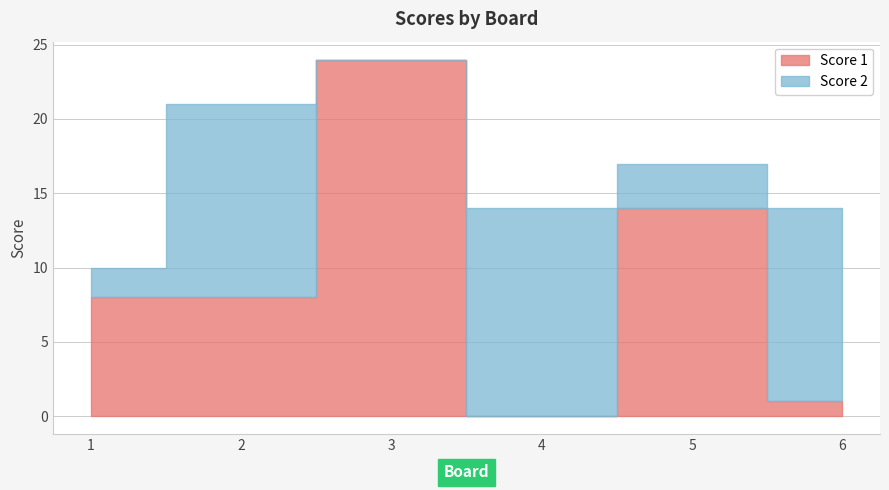

The Score 1 series shows 24 at 3. True or false?

True